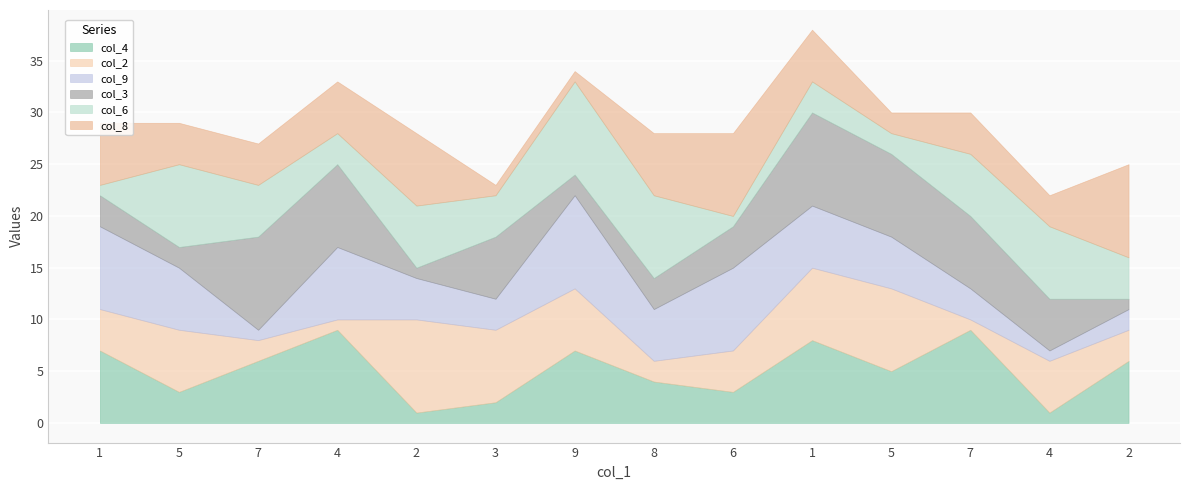

What is the highest value of the col_4 series?

9